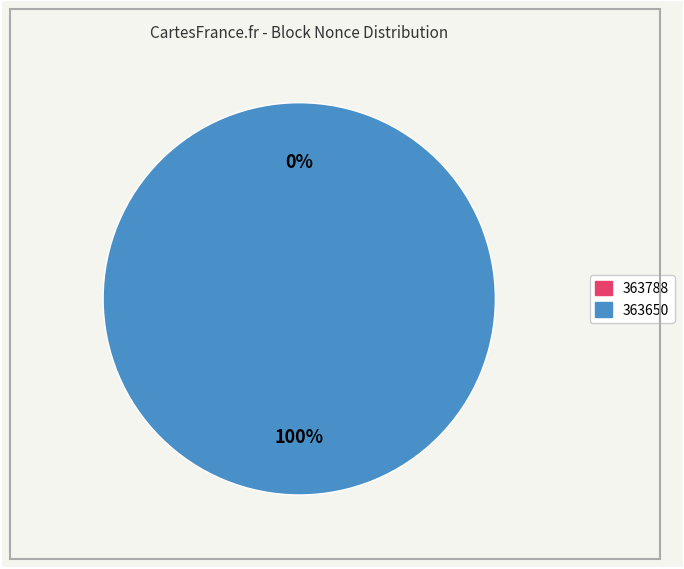

Rank the categories by value from lowest to highest.

363788, 363650